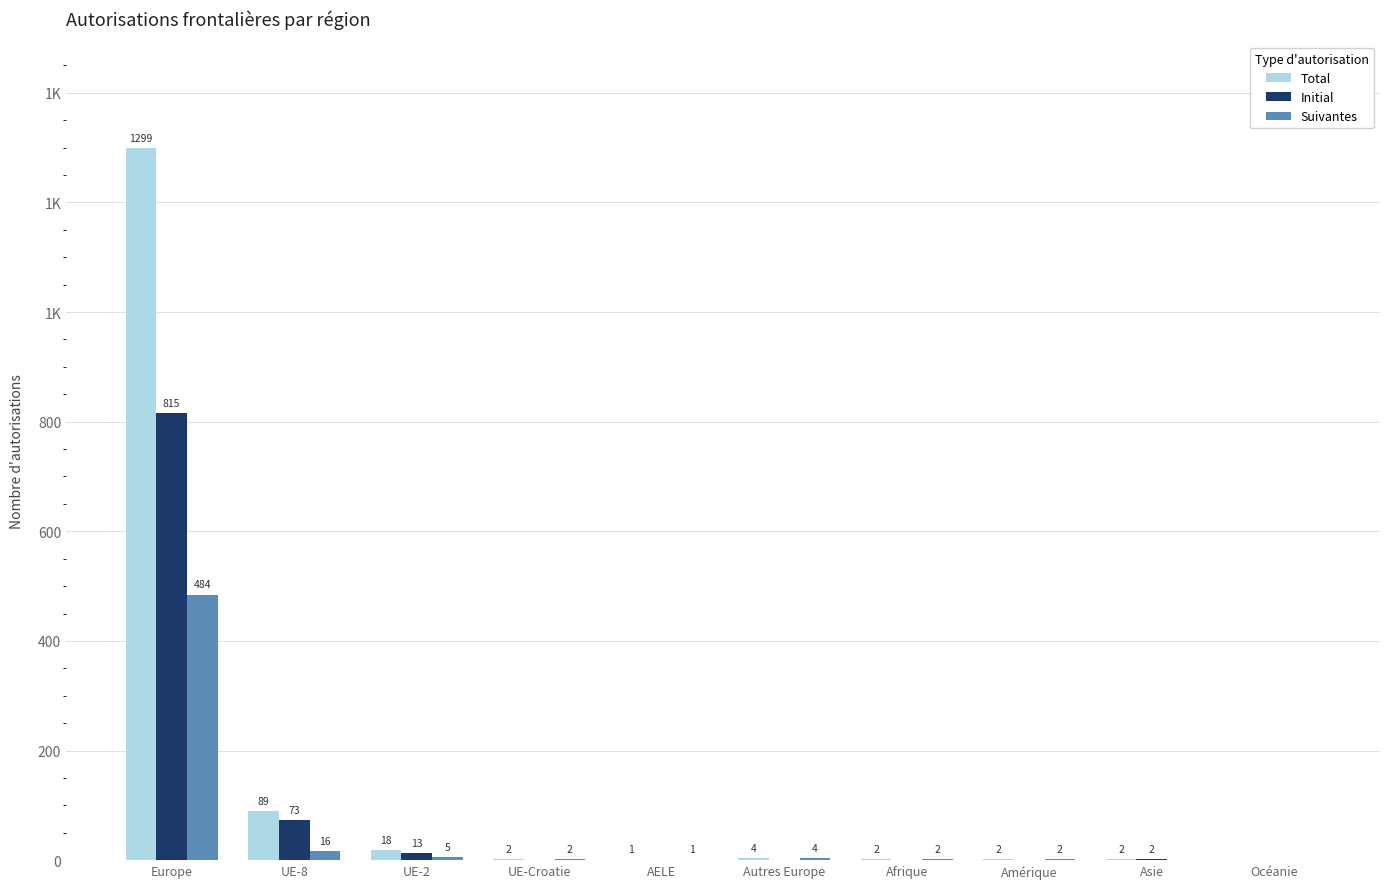

What are all the series names shown in the legend?

Total, Initial, Suivantes